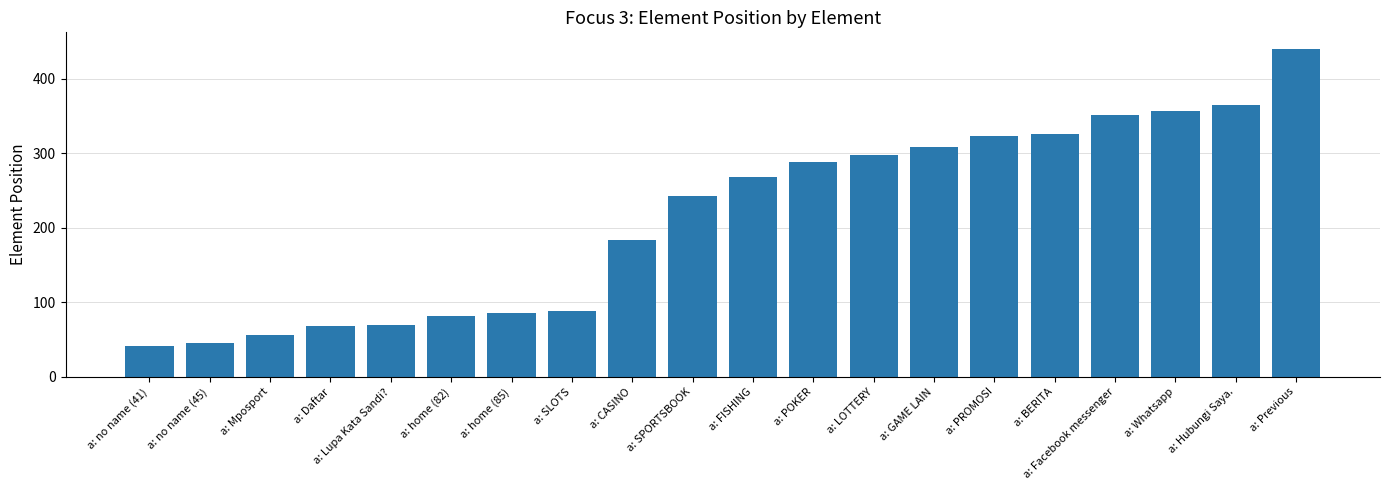

What is the maximum value shown in the chart?

440